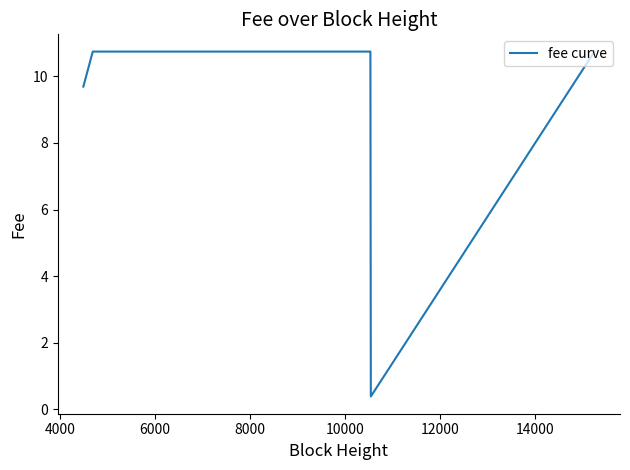

What is the maximum value shown in the chart?

10.7